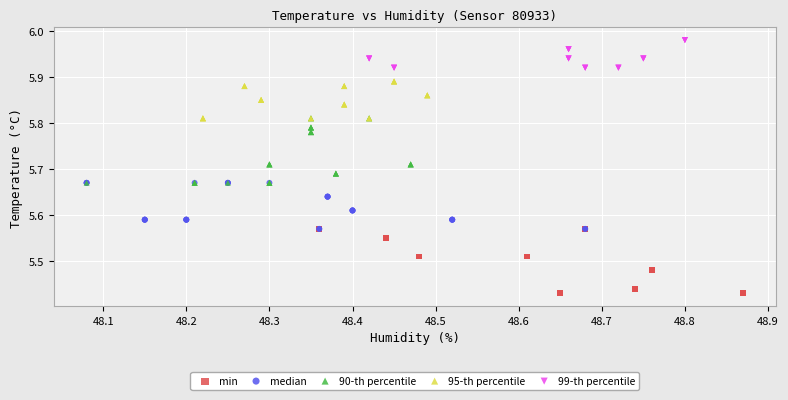

Which series contains the lowest Y value?

min